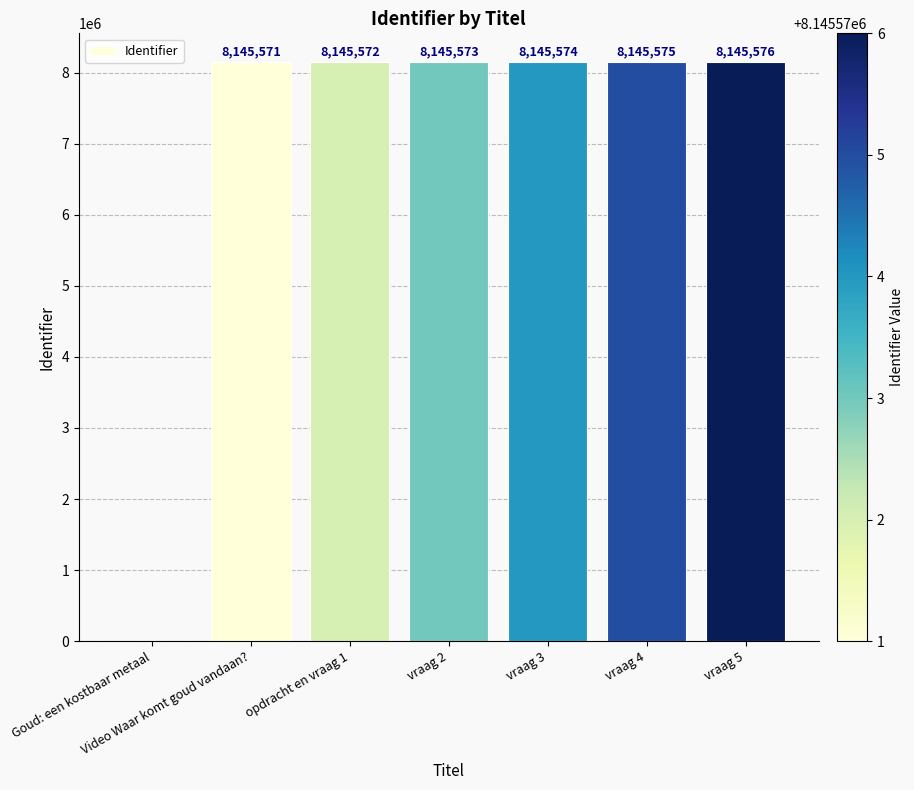

What is the change in value from Video Waar komt goud vandaan? to vraag 2?

+2